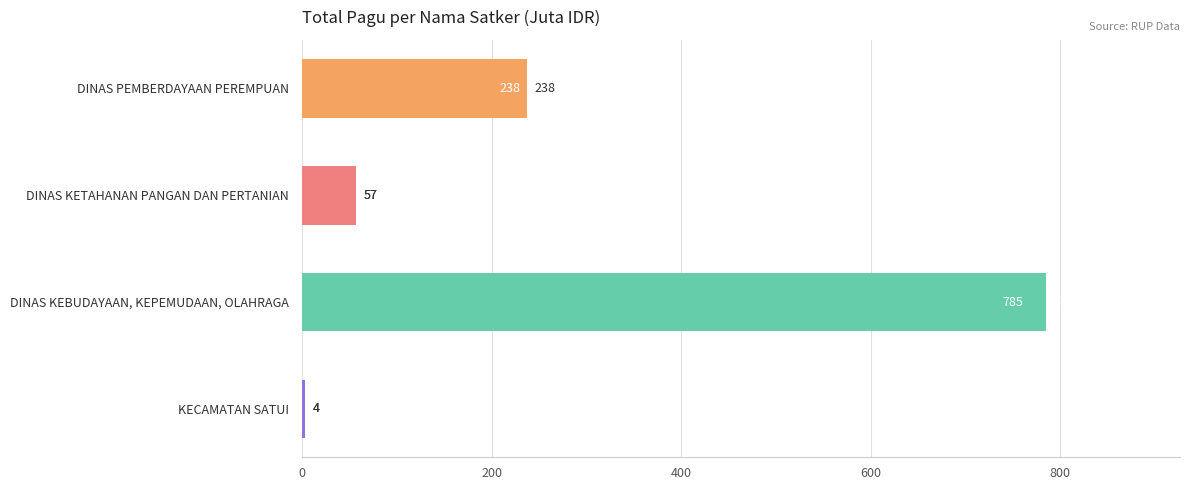

At which category does the chart reach its minimum across all series?

KECAMATAN SATUI